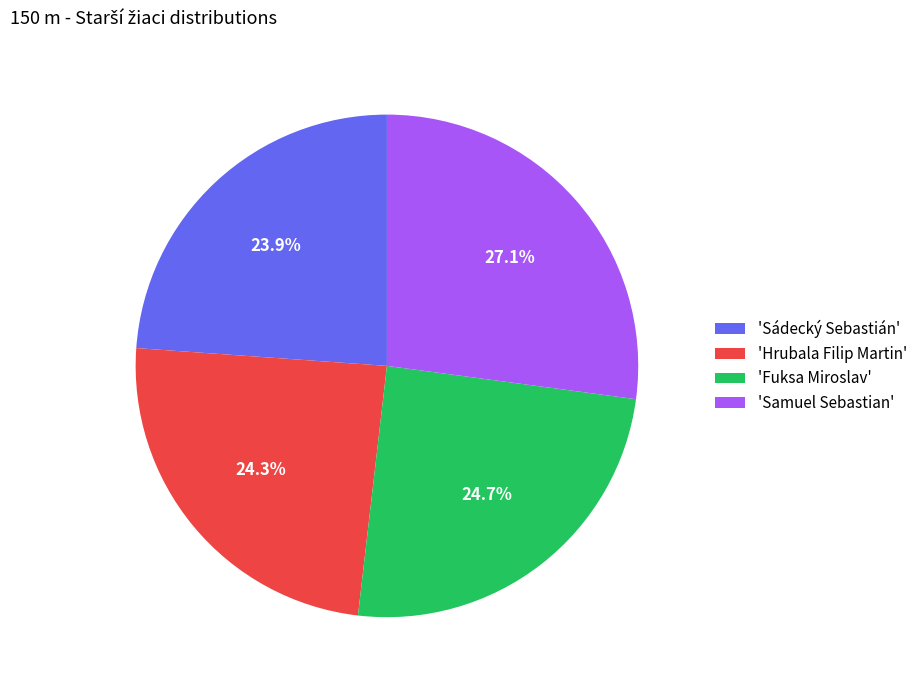

What percentage do 'Hrubala Filip Martin' and 'Samuel Sebastian' together represent?

51.4%